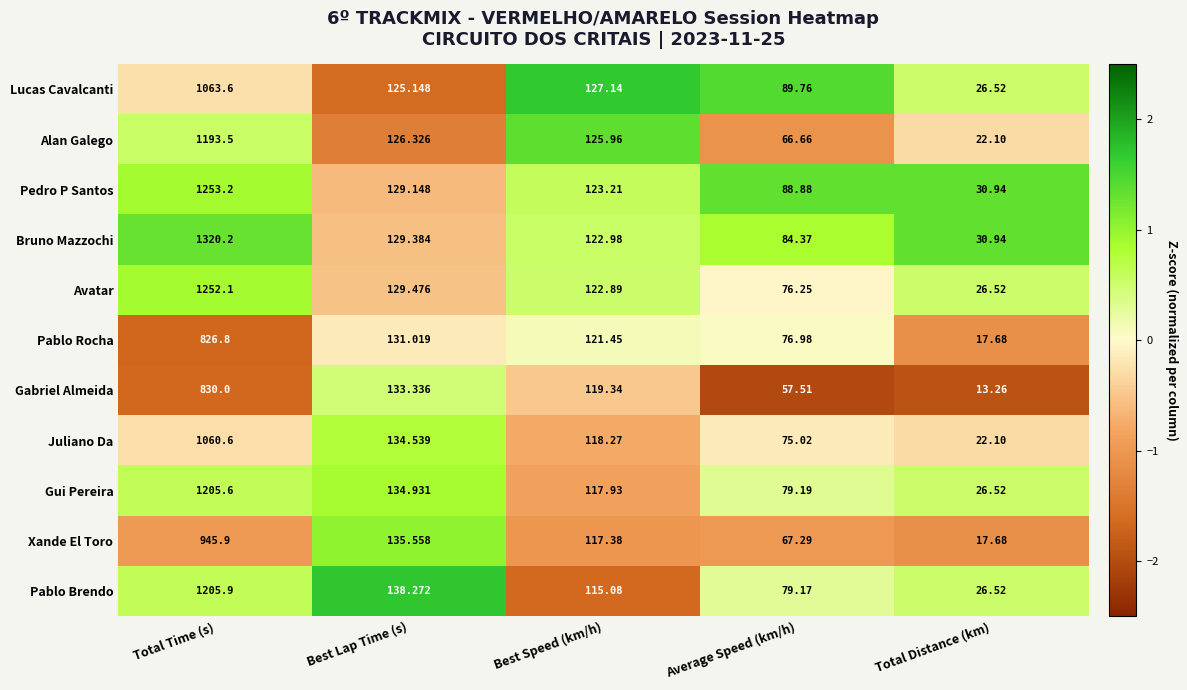

Which series has the widest spread of values?

Bruno Mazzochi